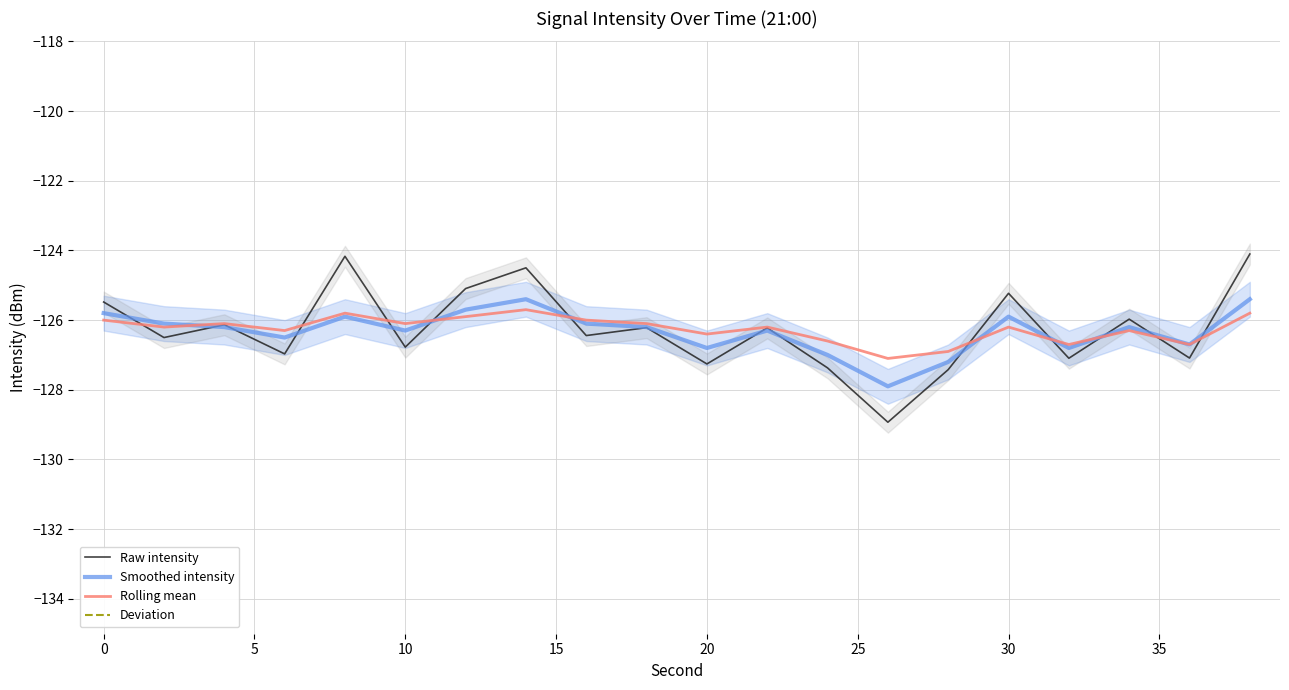

How many interior local valleys does the Raw intensity series have?

8